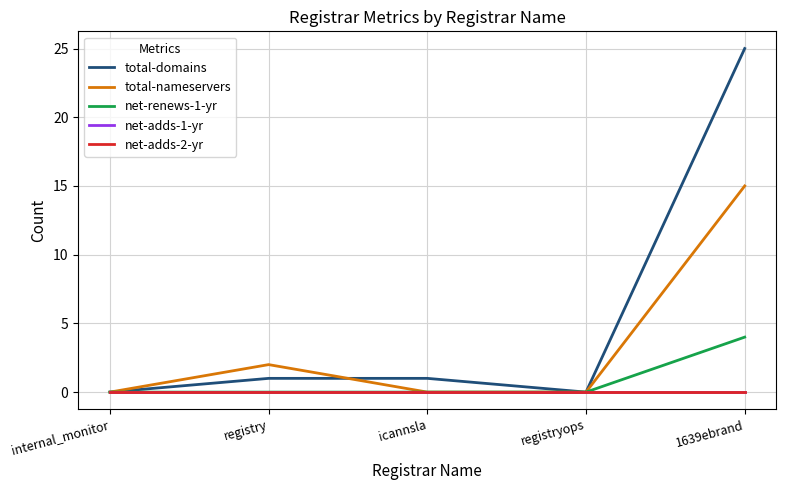

What is the difference between the maximum and second lowest values in the net-renews-1-yr series?

4